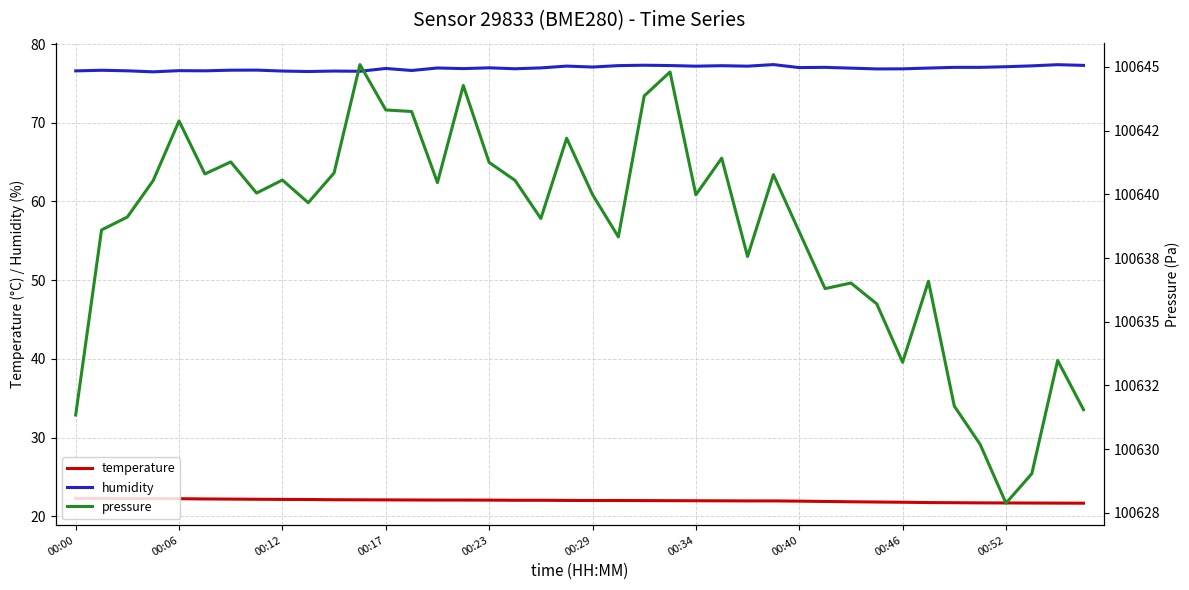

True or false: humidity and temperature cross at least once.

False